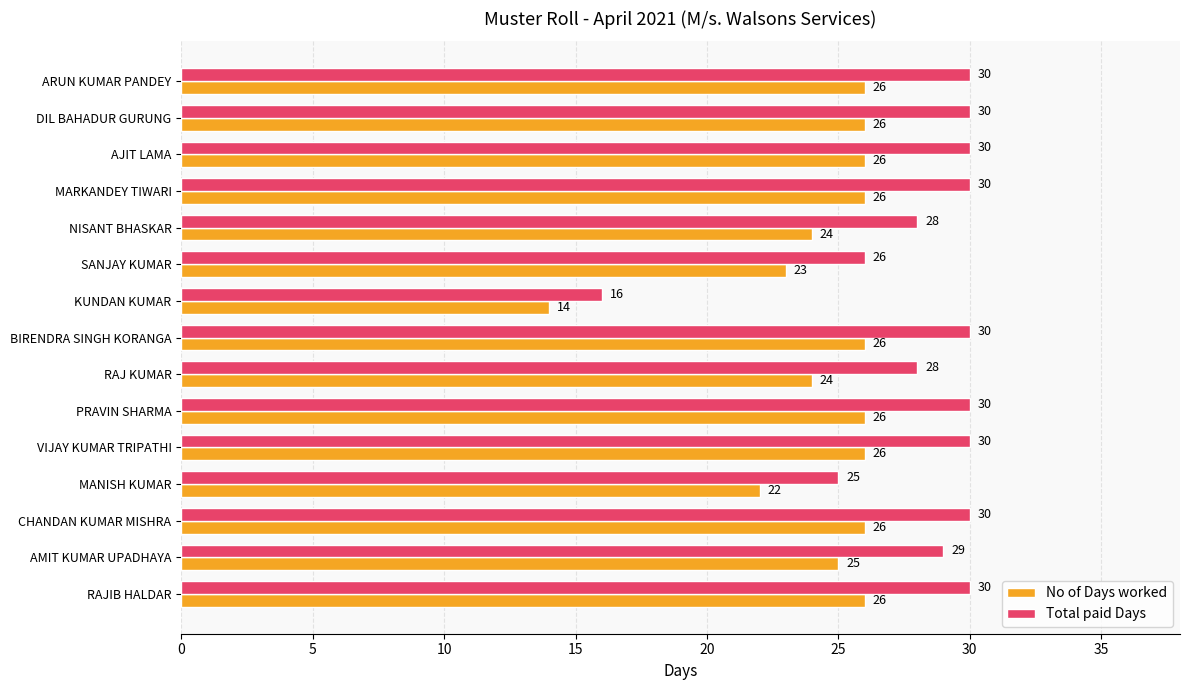

What is the spread (max minus min) of values at MANISH KUMAR?

3